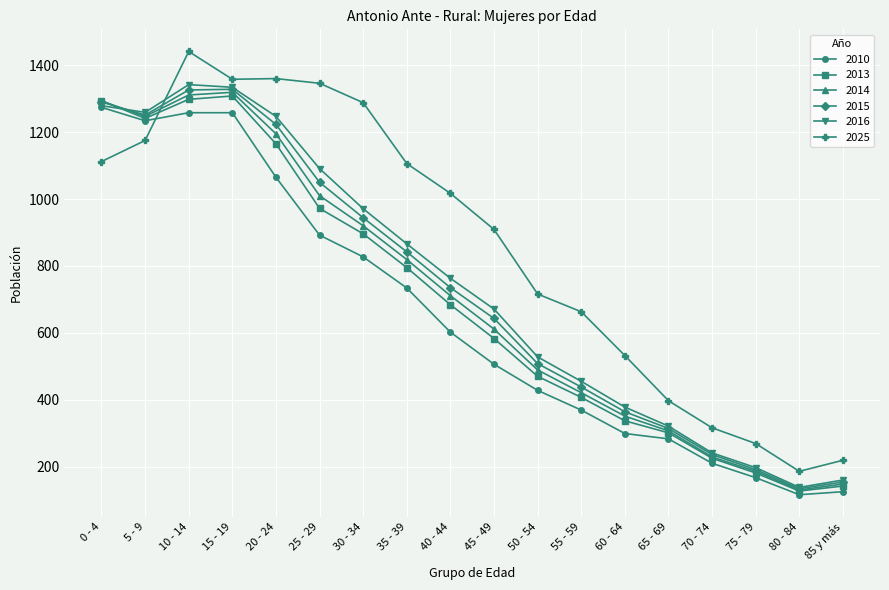

Where do 2025 and 2013 first cross each other?

5 - 9 and 10 - 14